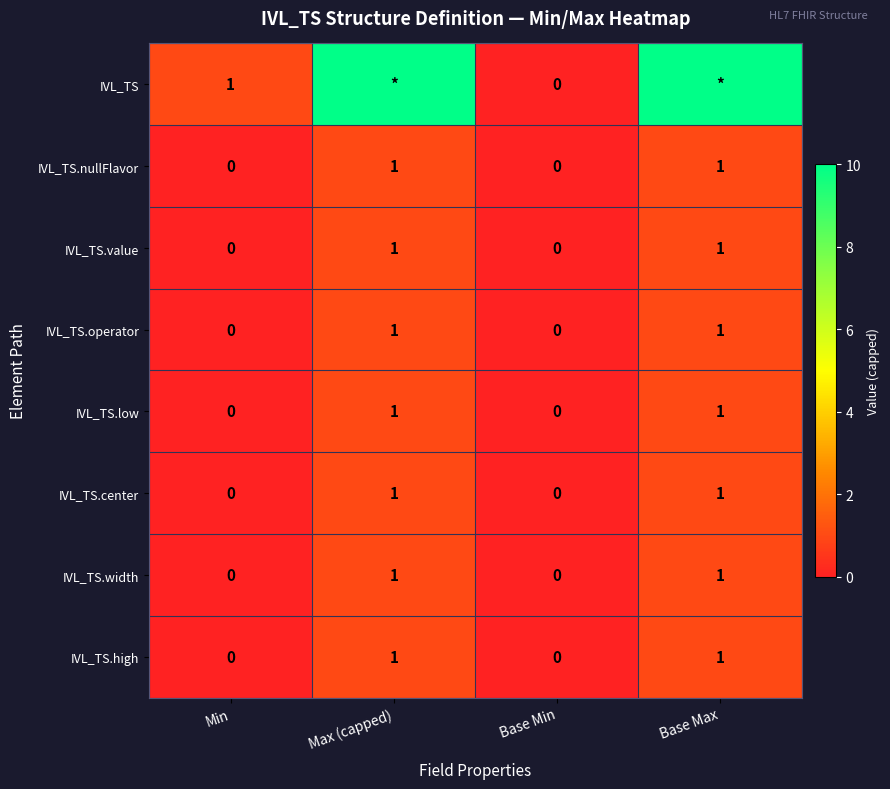

The value of IVL_TS.width at Min is 1. True or false?

False